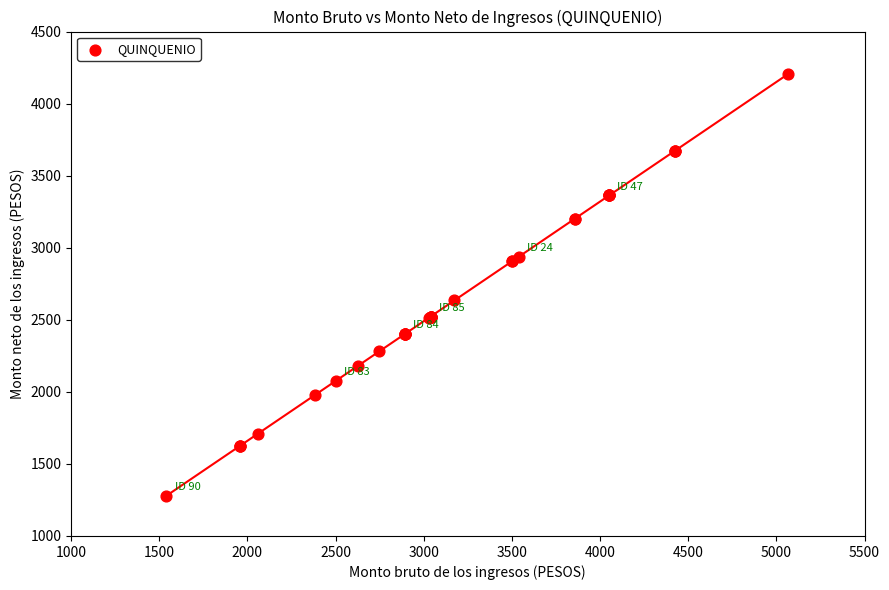

What Y value in the scatter plot is closest to 2741?

2634.8